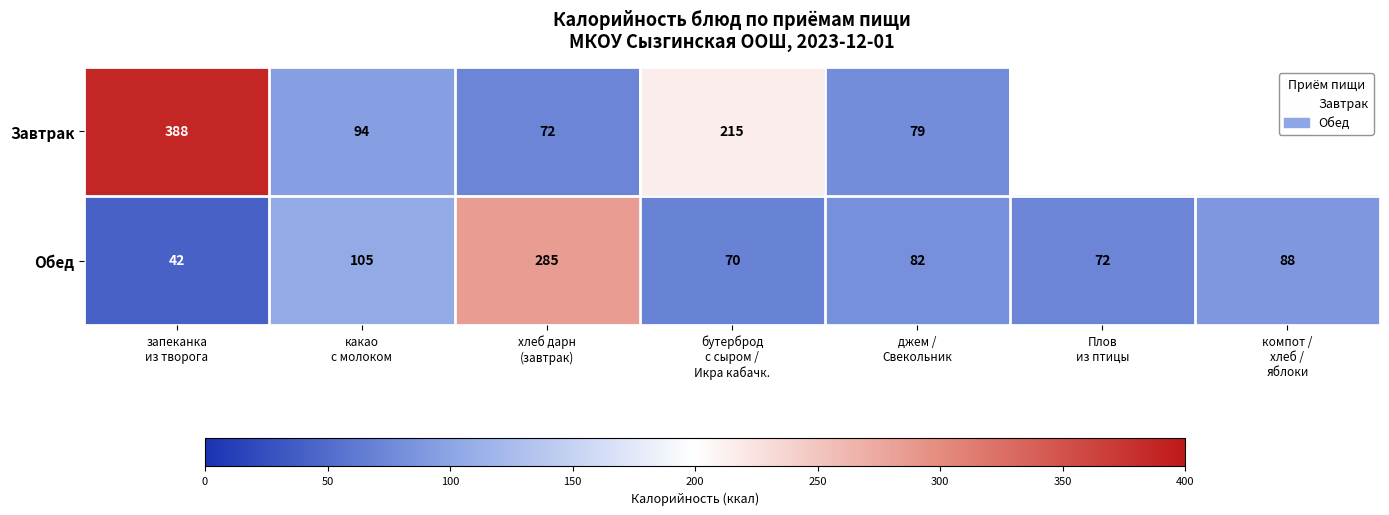

What is the average value of the Обед series?

106